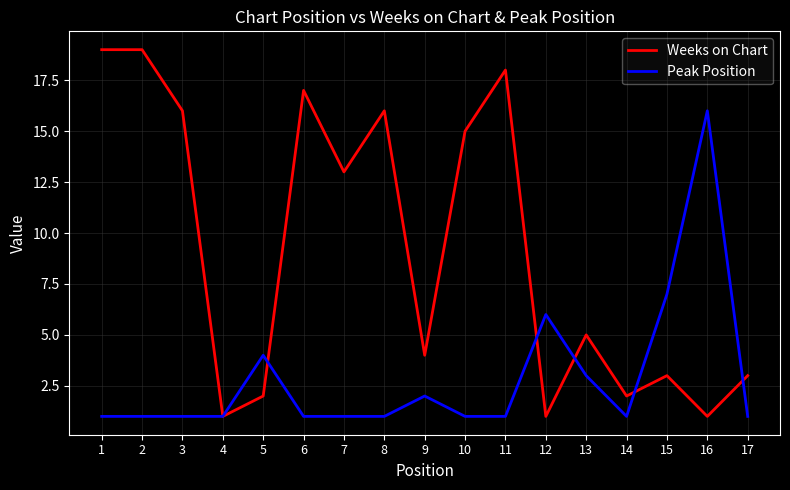

What is the sum of the Weeks on Chart values at 12 and 1?

20